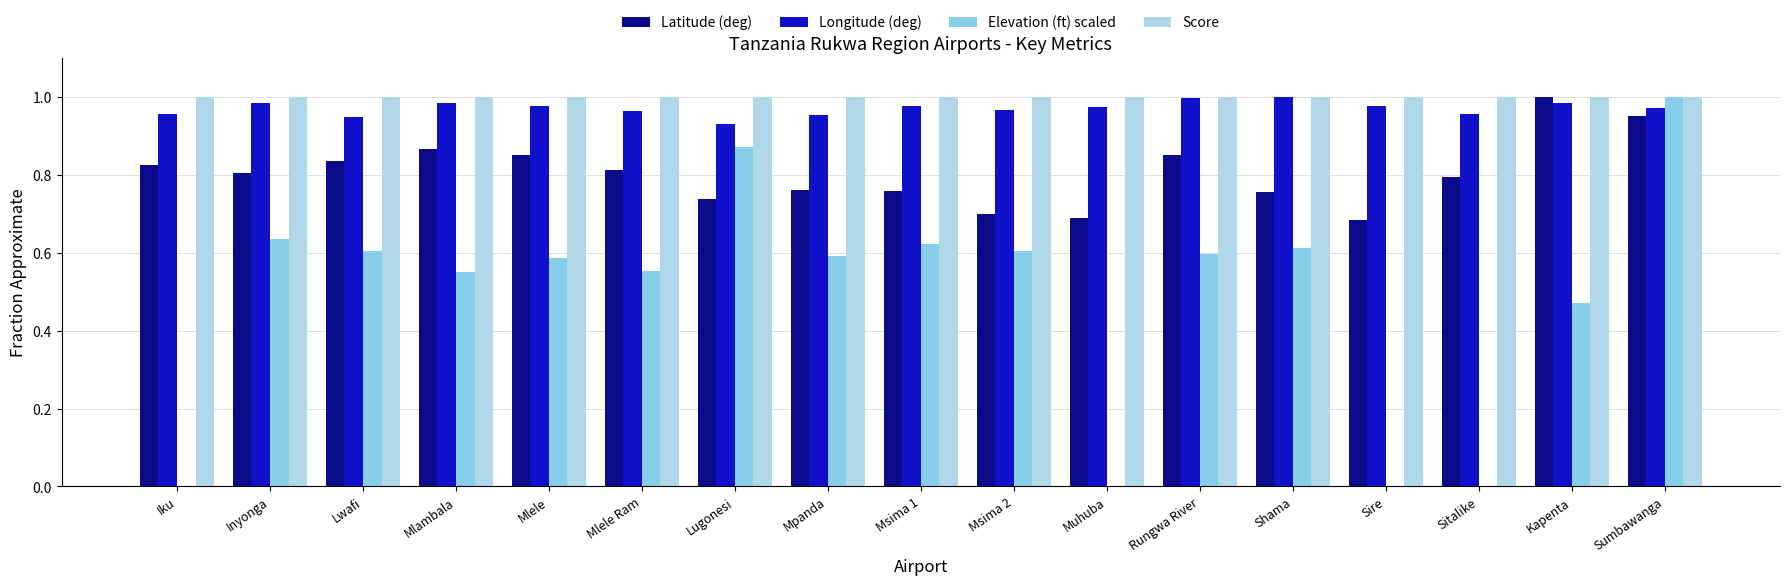

What is the total value across all series at Kapenta?

3.5